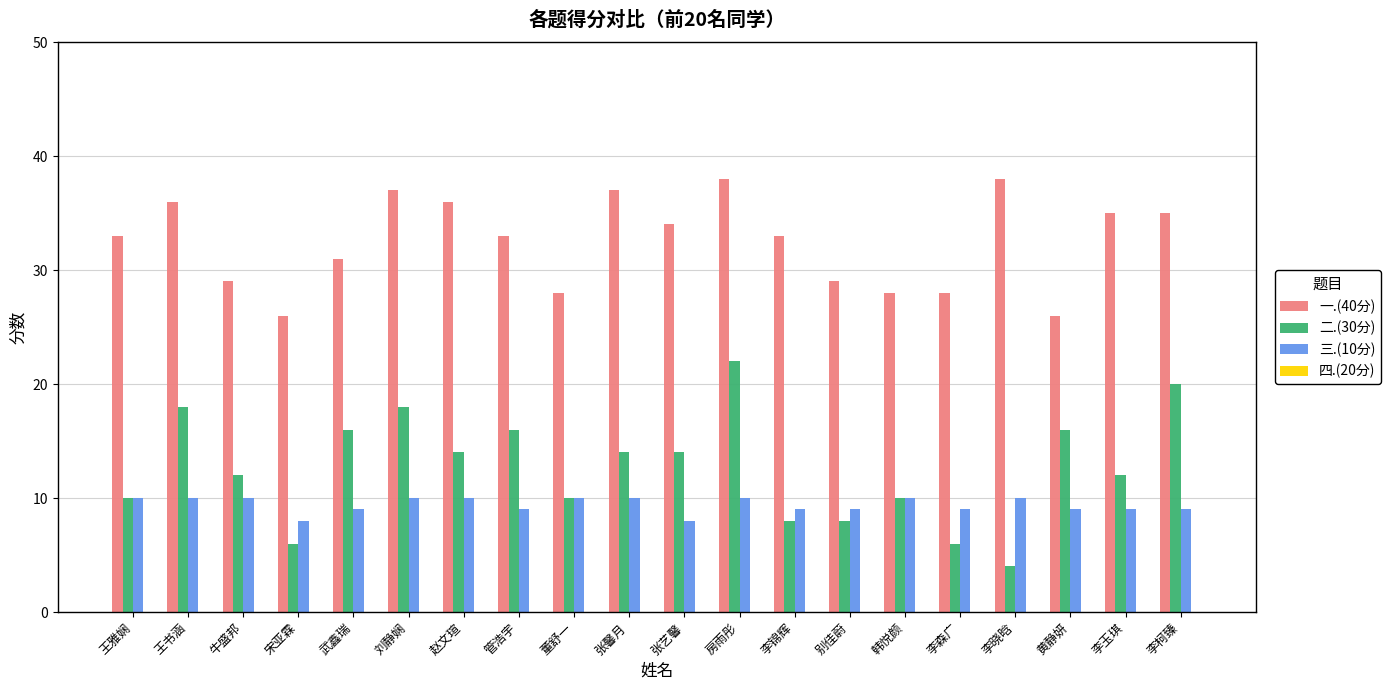

What is the lowest value of the 二.(30分) series?

4